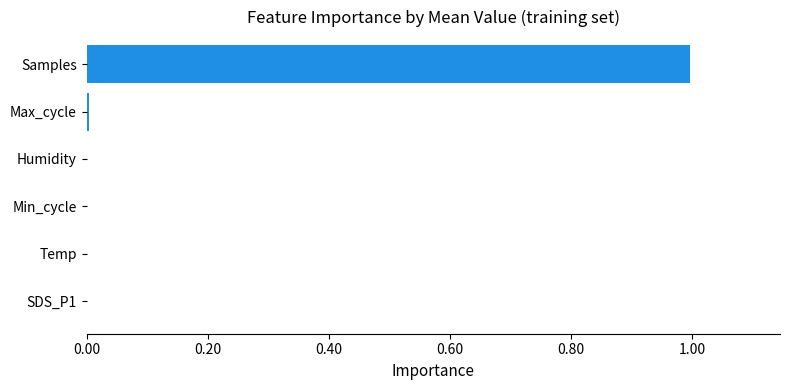

What is the average value?

0.2